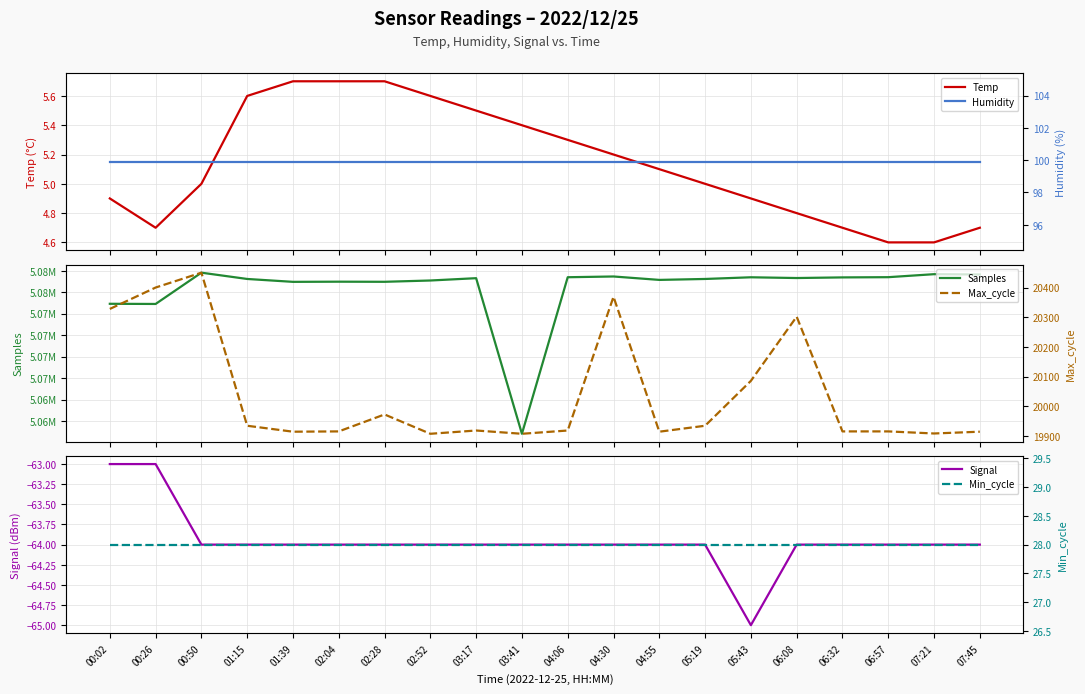

Reading left to right, extract all data points from this chart.

Temp: 4.9	4.7	5.0	5.6	5.7	5.7	5.7	5.6	5.5	5.4	5.3	5.2	5.1	5.0	4.9	4.8	4.7	4.6	4.6	4.7
Samples: 5073657.0	5073637.0	5077283.0	5076550.0	5076214.0	5076233.0	5076220.0	5076371.0	5076641.0	5058509.0	5076752.0	5076839.0	5076441.0	5076550.0	5076746.0	5076659.0	5076732.0	5076758.0	5077107.0	5077074.0
Signal: -63.0	-63.0	-64.0	-64.0	-64.0	-64.0	-64.0	-64.0	-64.0	-64.0	-64.0	-64.0	-64.0	-64.0	-65.0	-64.0	-64.0	-64.0	-64.0	-64.0
Humidity: 99.9	99.9	99.9	99.9	99.9	99.9	99.9	99.9	99.9	99.9	99.9	99.9	99.9	99.9	99.9	99.9	99.9	99.9	99.9	99.9
Max_cycle: 20328.0	20400.0	20450.0	19935.0	19915.0	19916.0	19973.0	19908.0	19919.0	19908.0	19919.0	20369.0	19915.0	19935.0	20086.0	20302.0	19916.0	19916.0	19909.0	19915.0
Min_cycle: 28.0	28.0	28.0	28.0	28.0	28.0	28.0	28.0	28.0	28.0	28.0	28.0	28.0	28.0	28.0	28.0	28.0	28.0	28.0	28.0